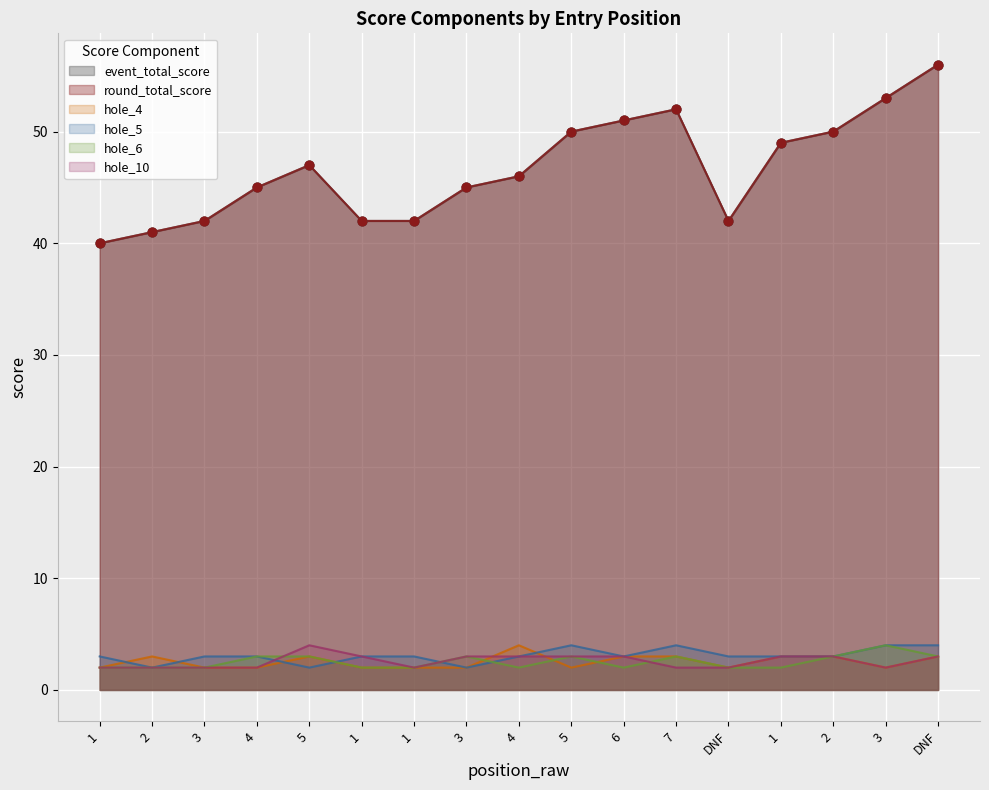

Which series has the largest total across all categories?

event_total_score